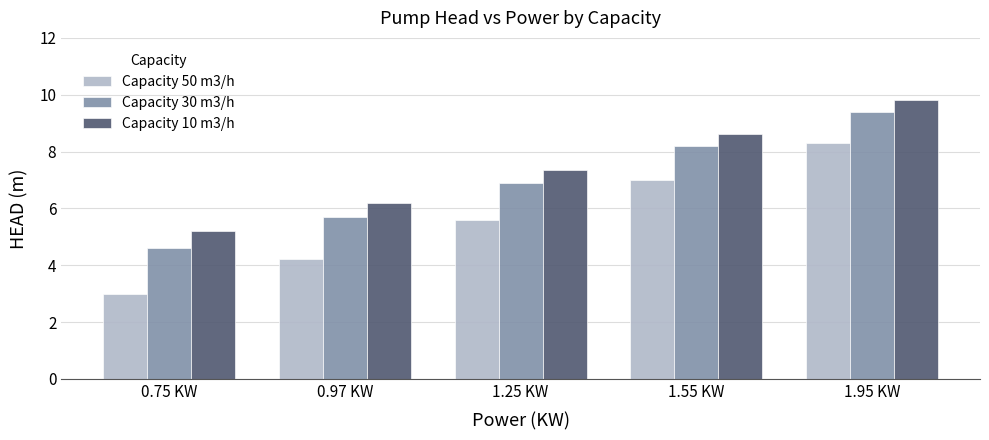

What is the value of the Capacity 50 m3/h bar at the 5th from the left?

8.3